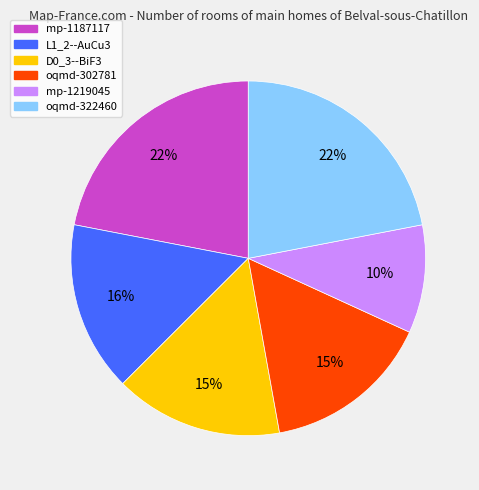

Approximately how many times larger is the value at mp-1187117 compared to mp-1219045?

2.2